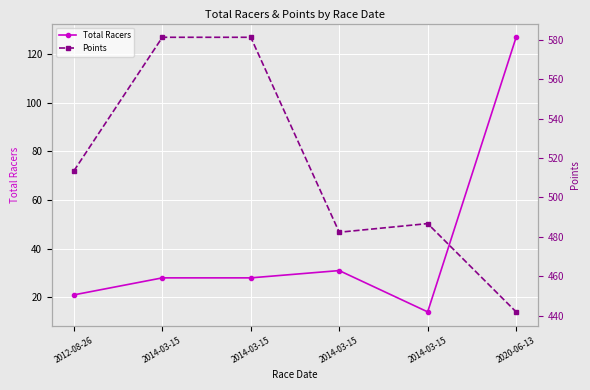

True or false: Points and Total Racers cross at least once.

False